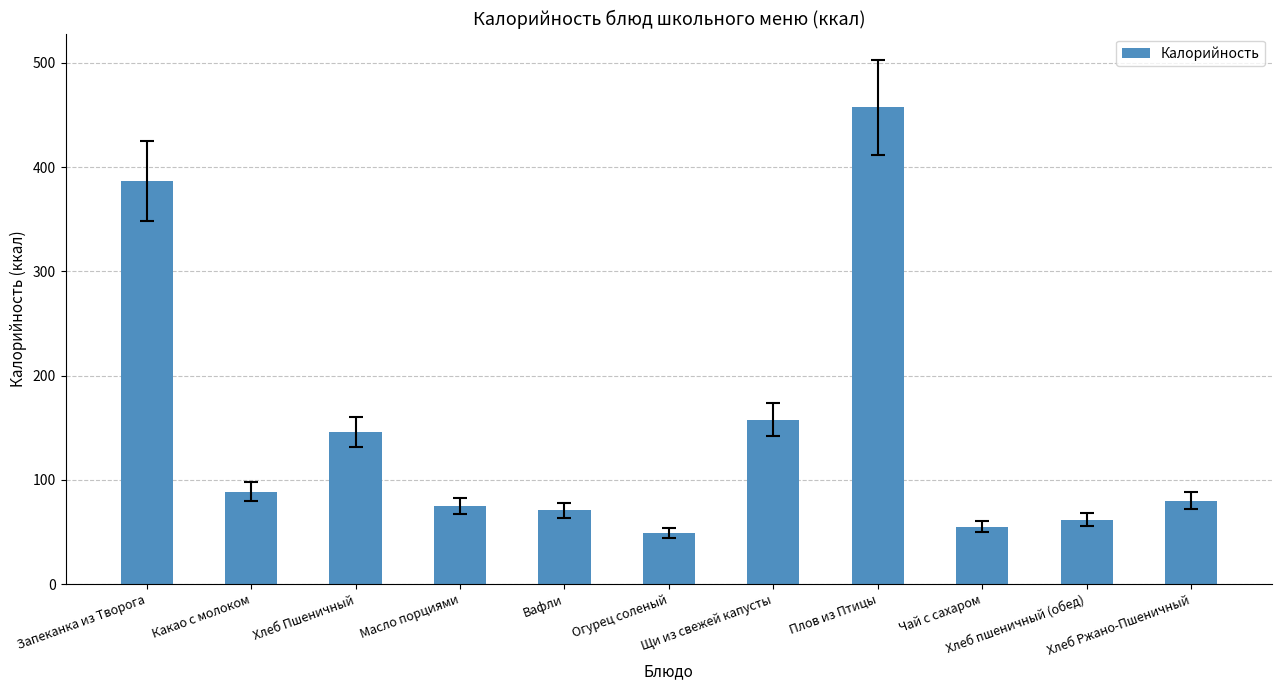

What is the label of the 2nd bar from the right?

Хлеб пшеничный (обед)